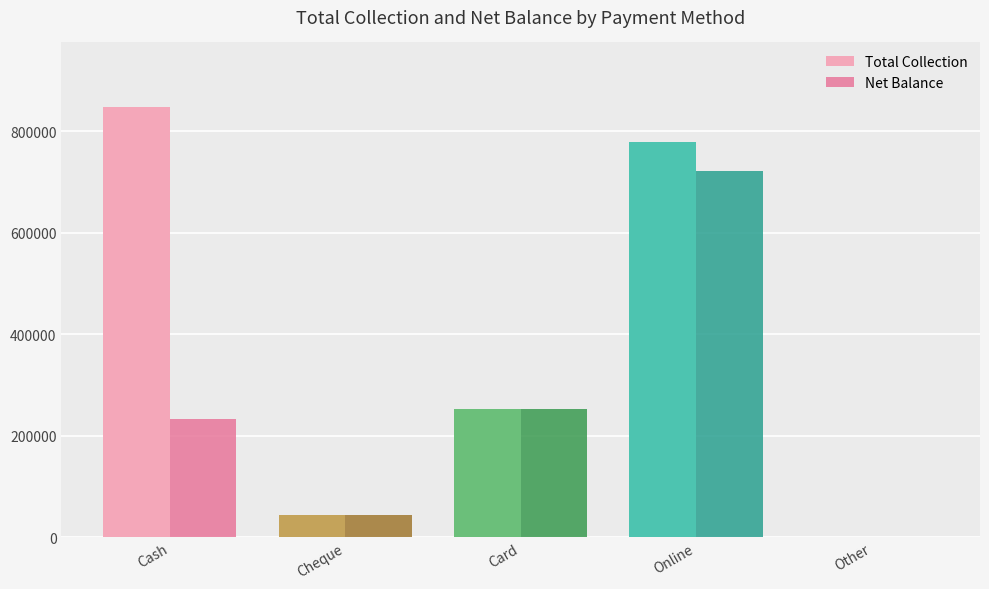

What is the maximum value shown in the chart?

847800